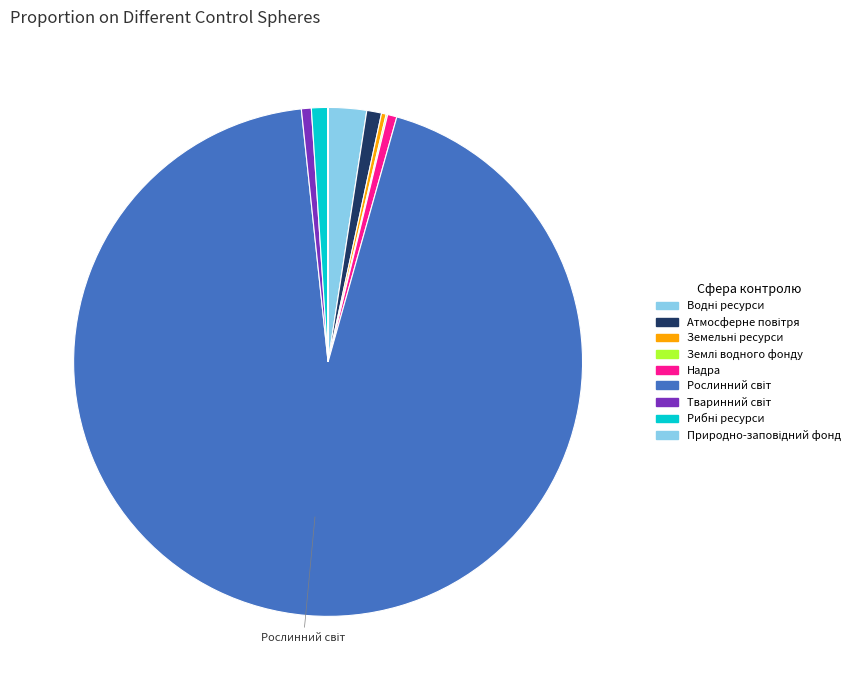

Which category accounts for the majority?

Рослинний світ